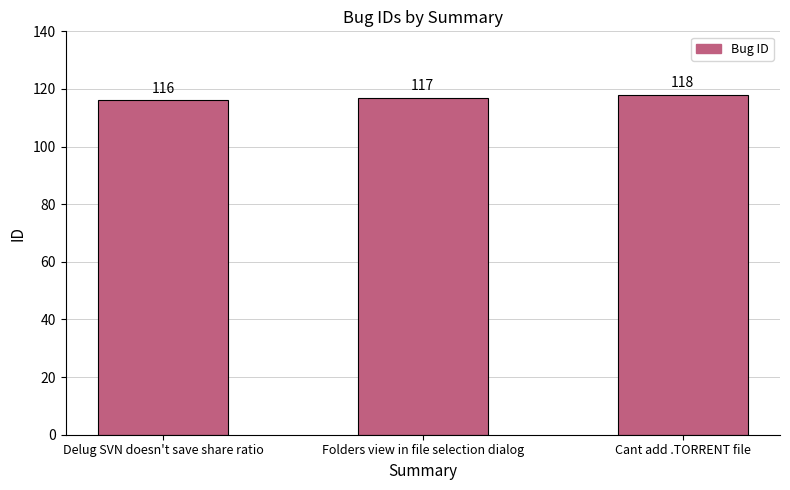

How many bars are there in total?

3